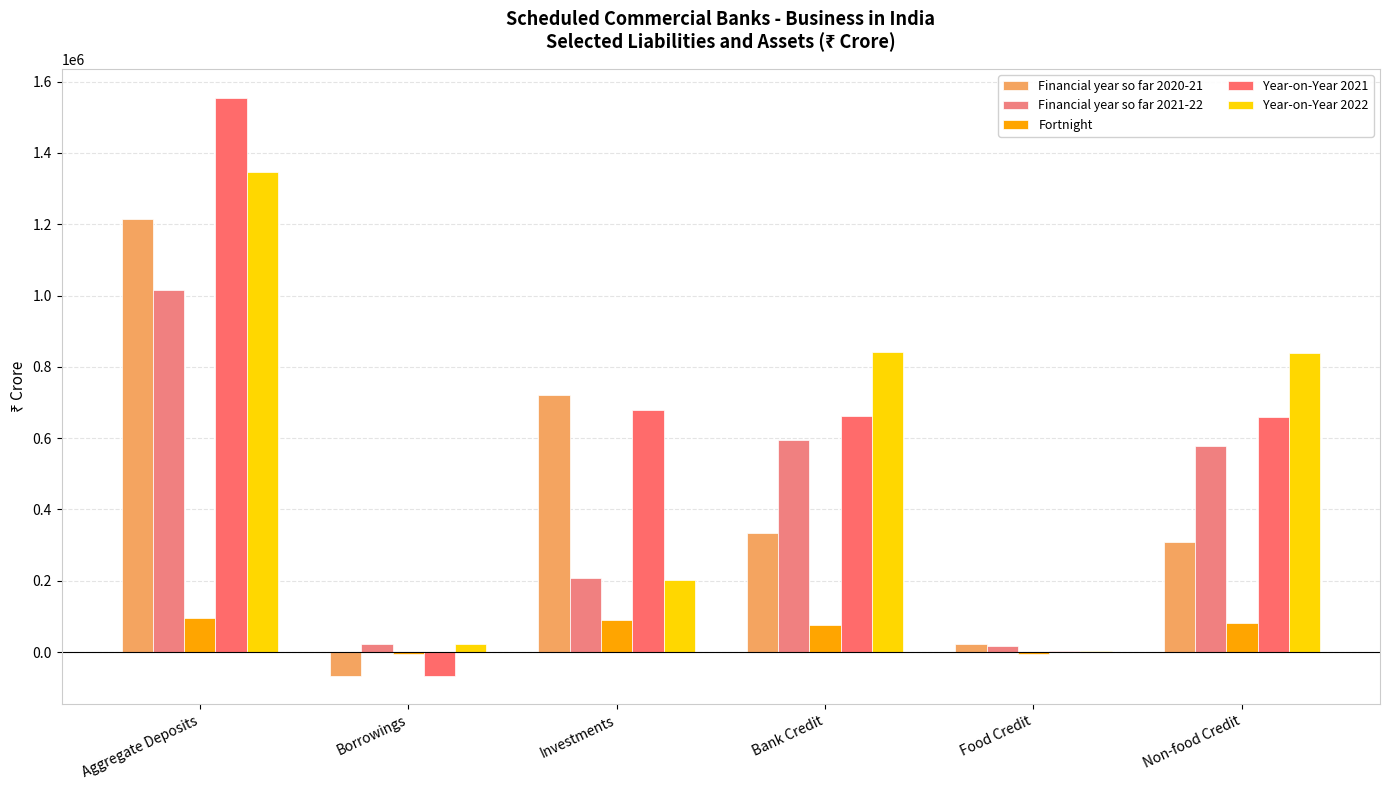

What is the label of the 1st bar from the left?

Aggregate Deposits